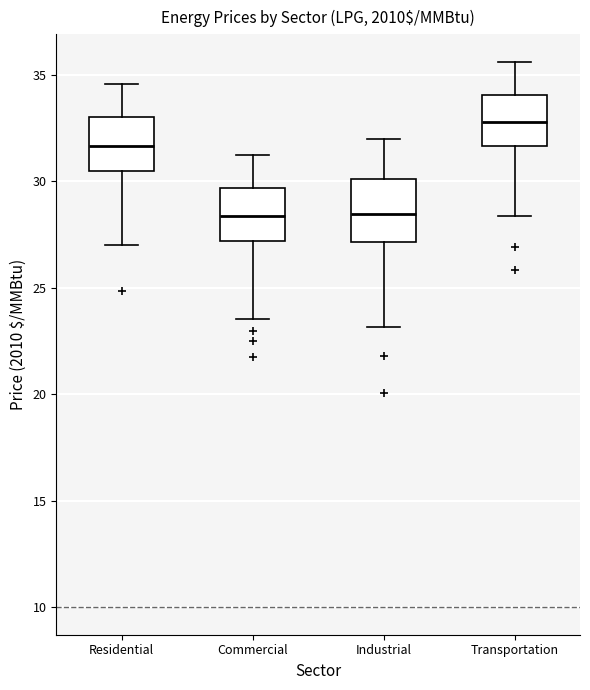

Reading left to right, transcribe this box plot: for each box, give where its median line is, the range the box spans, and where its two whiskers end, as read against the y-axis. The values are not printed on the chart, so give them approximately, as read against the axis.

Residential: median 31.5, box 30.5 to 33.0, whiskers 27.0 to 34.5
Commercial: median 28.5, box 27.0 to 29.5, whiskers 23.5 to 31.0
Industrial: median 28.5, box 27.0 to 30.0, whiskers 23.0 to 32.0
Transportation: median 32.5, box 31.5 to 34.0, whiskers 28.5 to 35.5